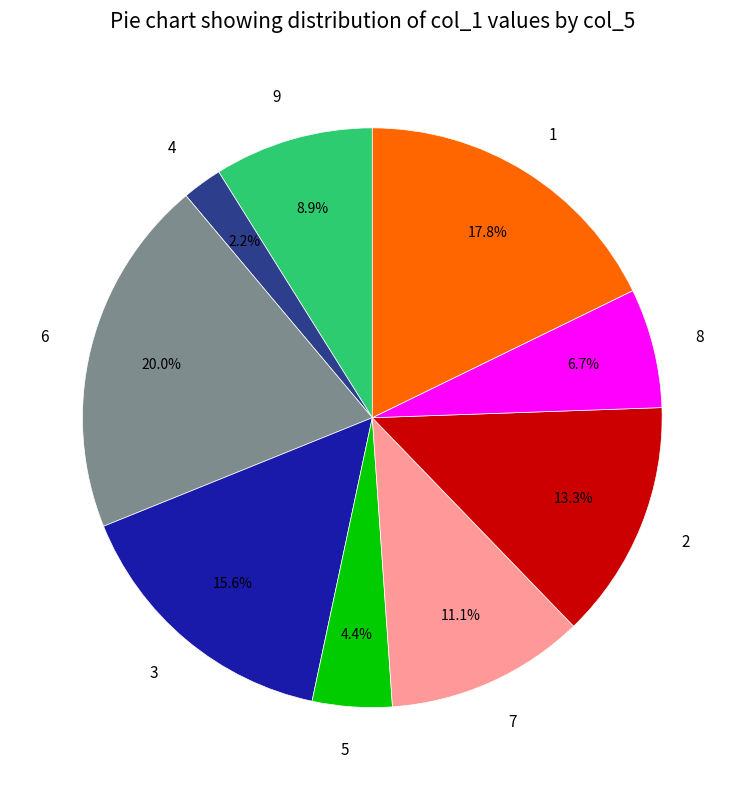

What percentage do 7 and 4 together represent?

13.3%